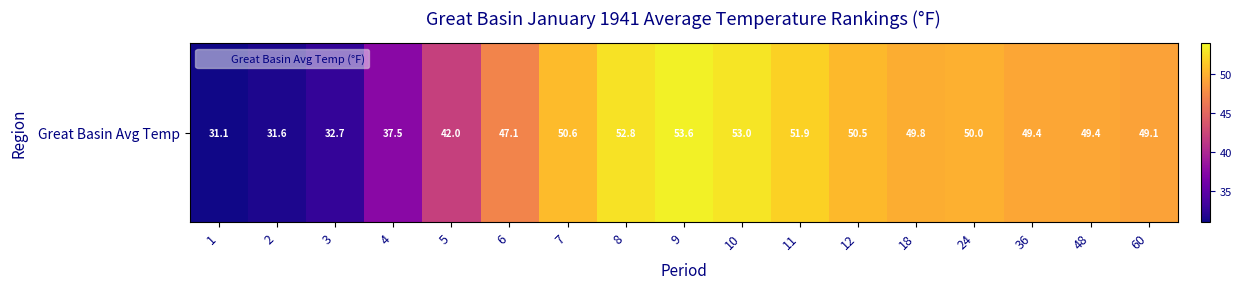

Between 48 and 3, which is larger?

48